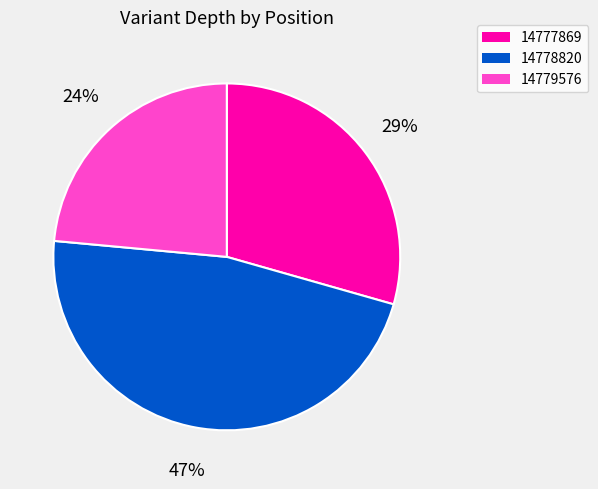

To the nearest percent, what percentage of the pie is 14779576?

24%